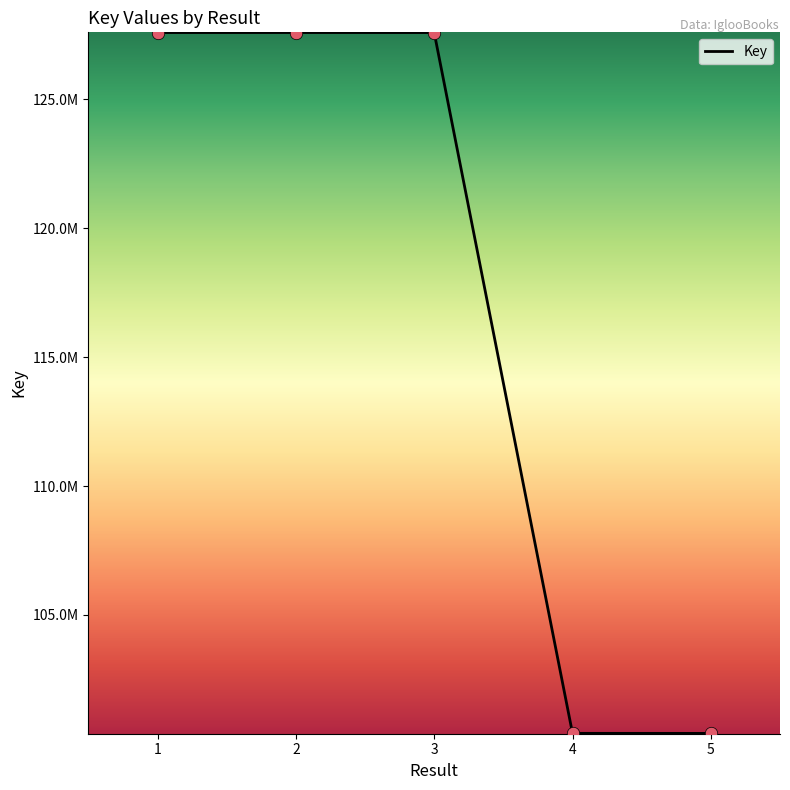

Is this an area chart (filled region under the line)?

No